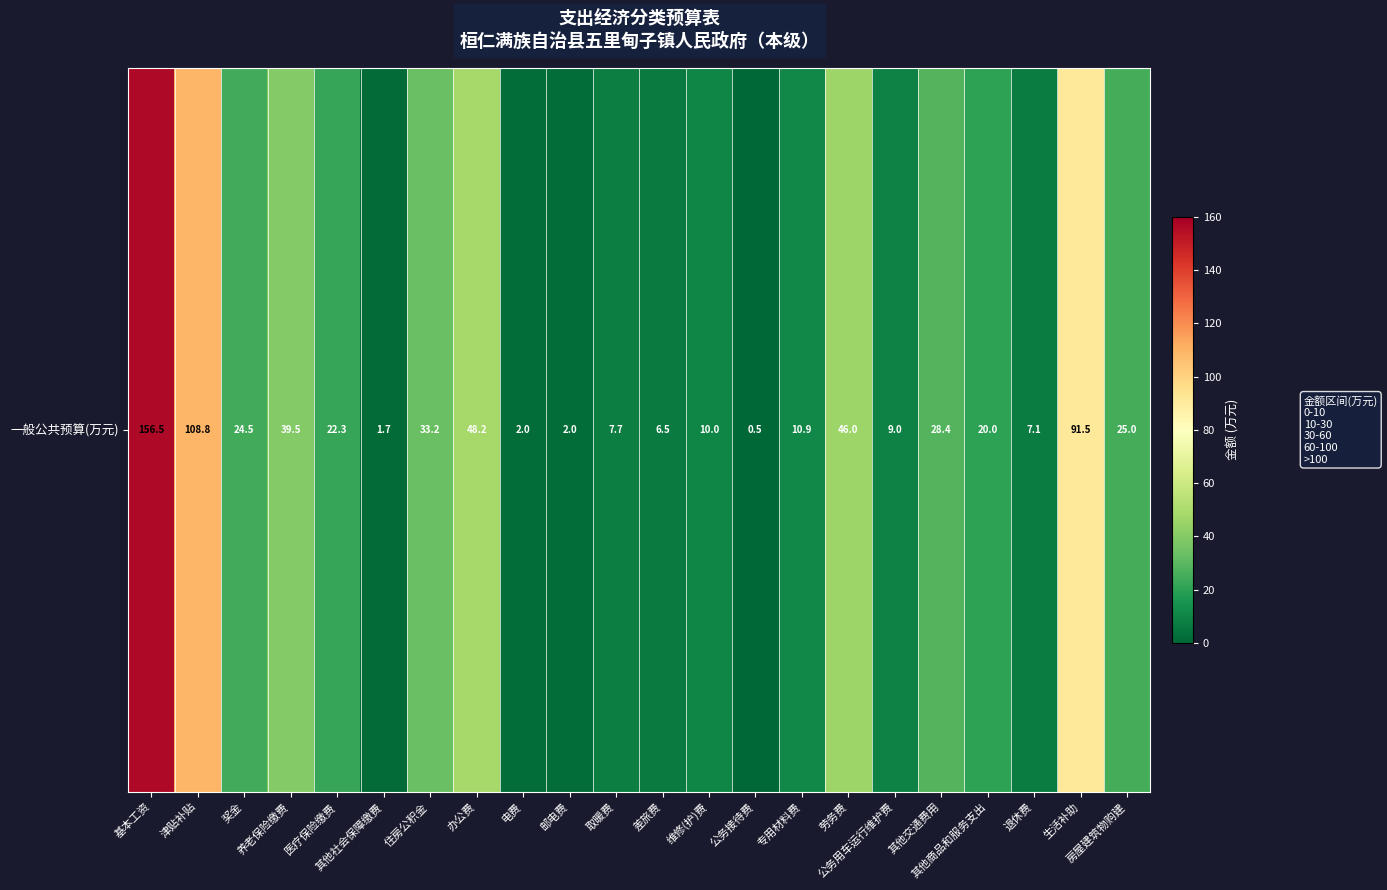

List the labels in order of value, smallest first.

公务接待费, 其他社会保障缴费, 电费, 邮电费, 差旅费, 退休费, 取暖费, 公务用车运行维护费, 维修(护)费, 专用材料费, 其他商品和服务支出, 医疗保险缴费, 奖金, 房屋建筑物购建, 其他交通费用, 住房公积金, 养老保险缴费, 劳务费, 办公费, 生活补助, 津贴补贴, 基本工资